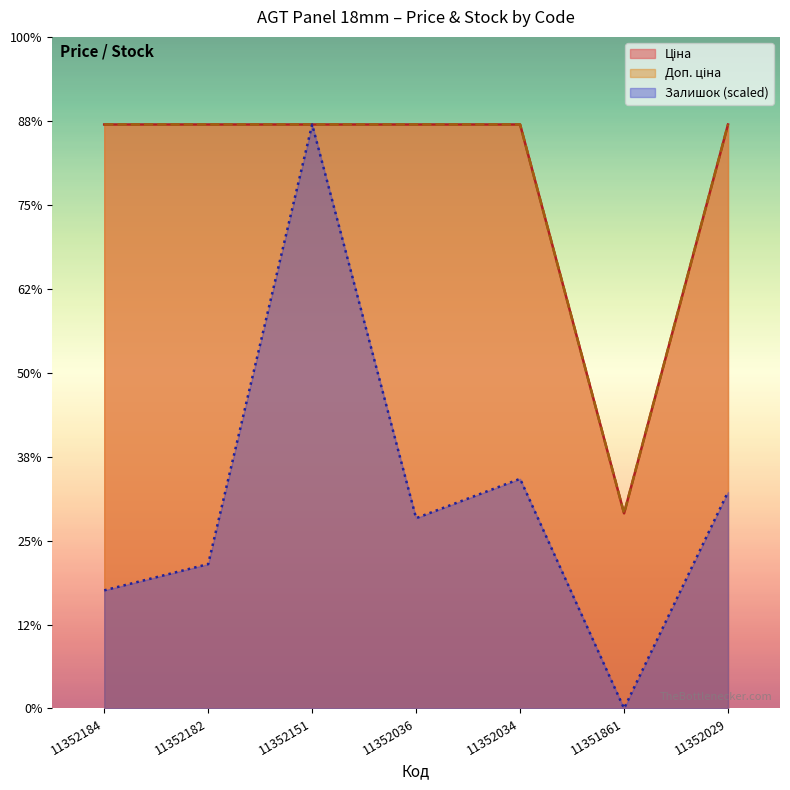

Which label corresponds to the smallest value in the chart?

11351861